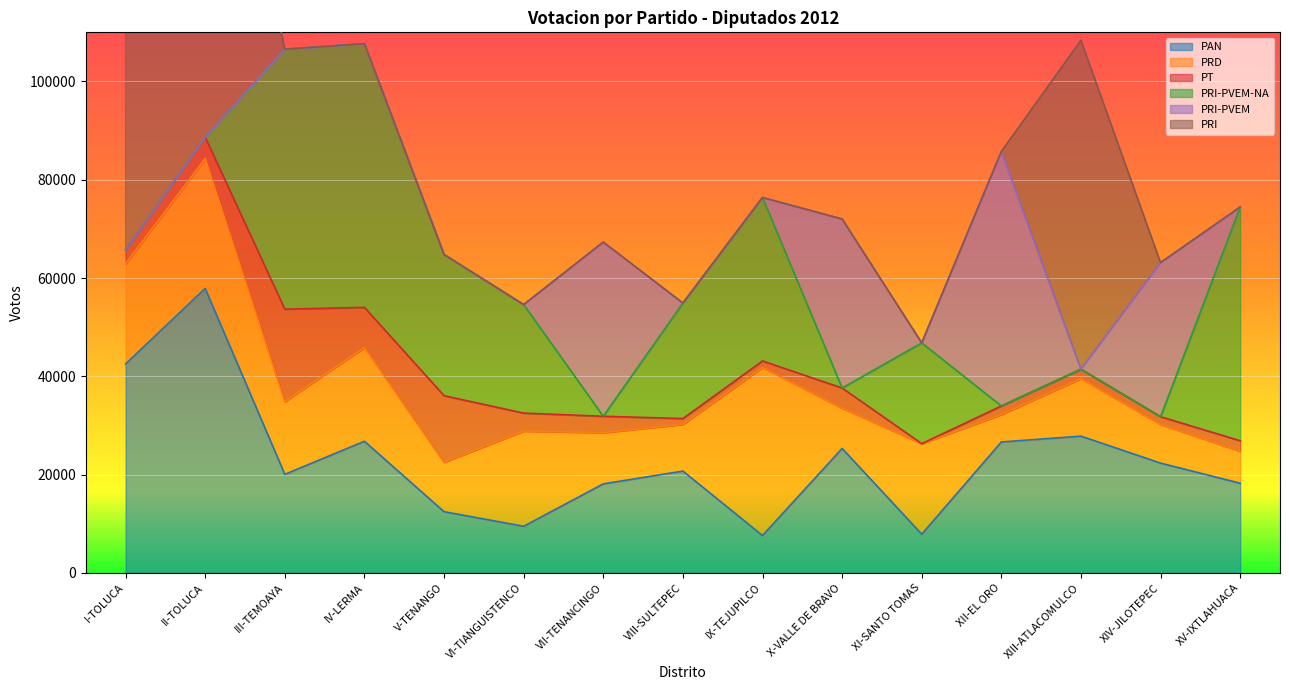

How many interior local valleys does the PT series have?

4